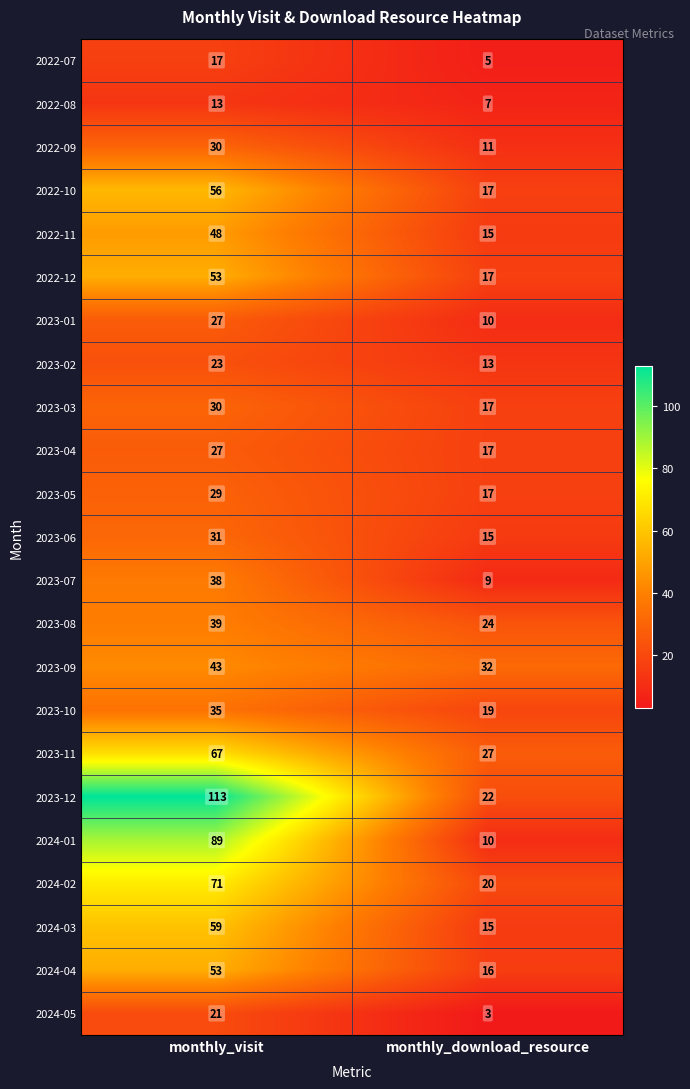

List the labels in order of 2023-09 value, largest first.

monthly_visit, monthly_download_resource